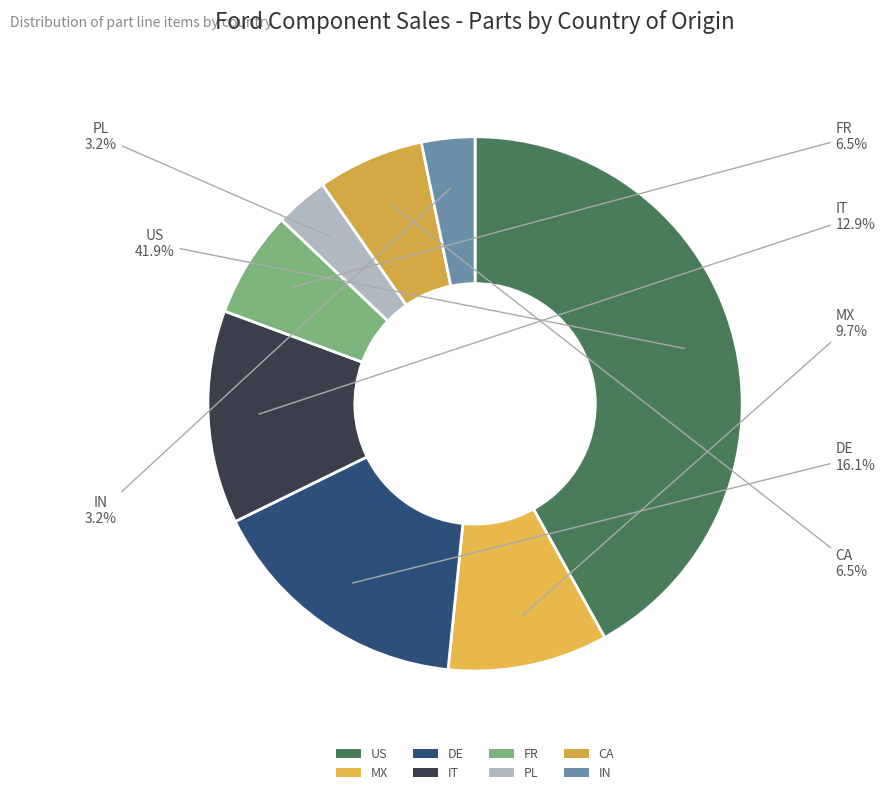

Which has a higher value, PL or DE?

DE